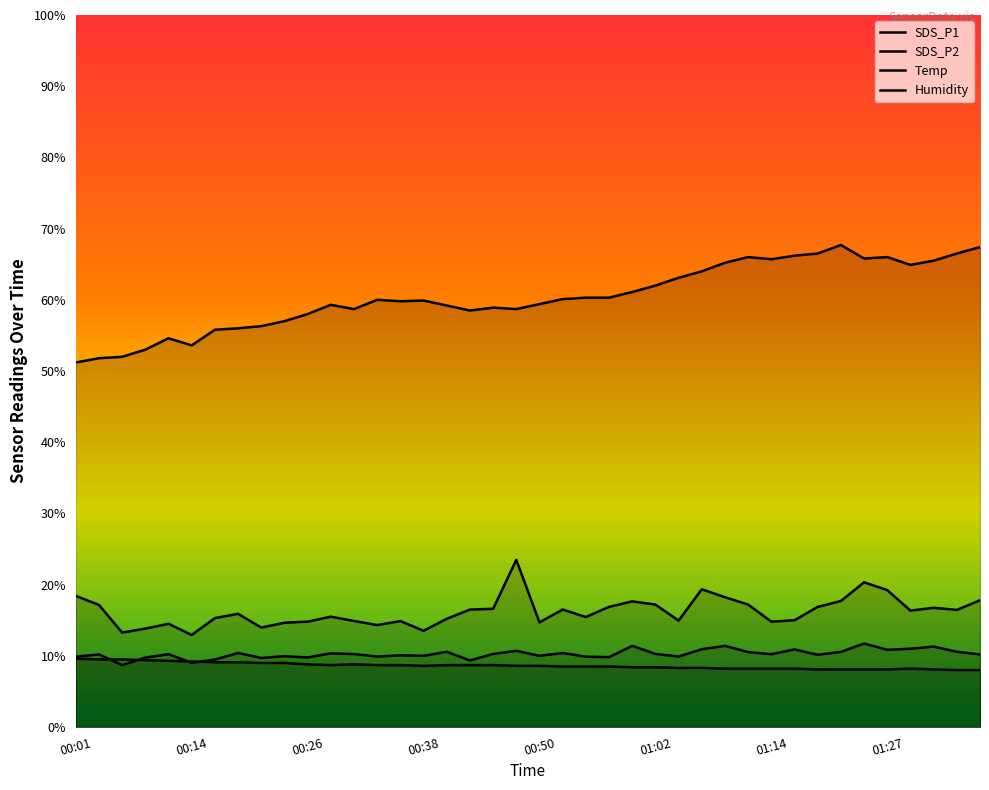

How many lines are shown in the chart?

4